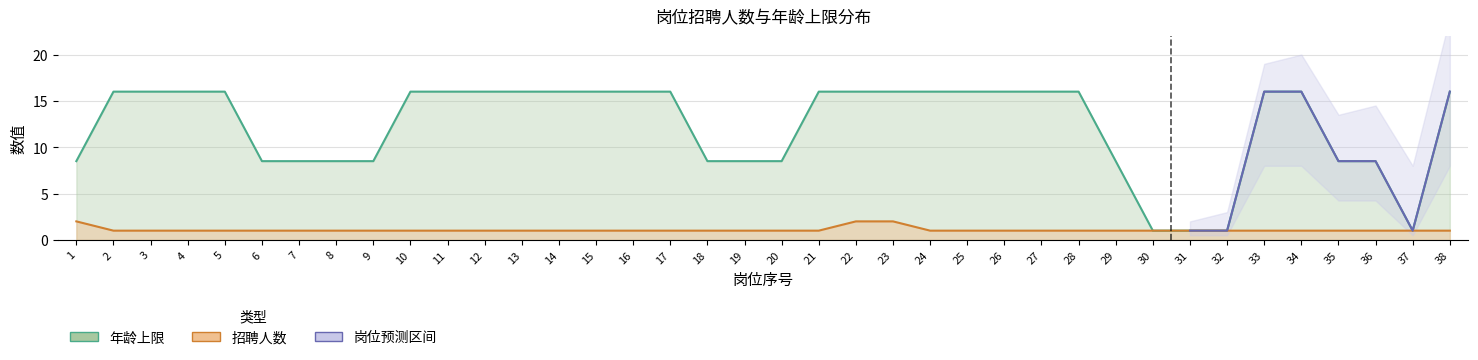

What is the lowest value of the 招聘人数 series?

1.0